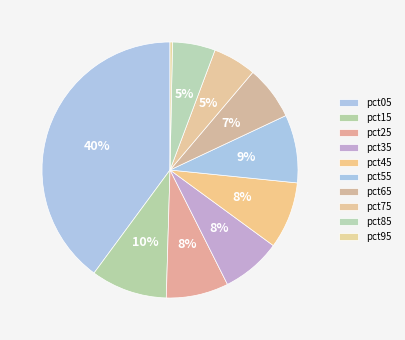

Does any single category account for the majority?

No